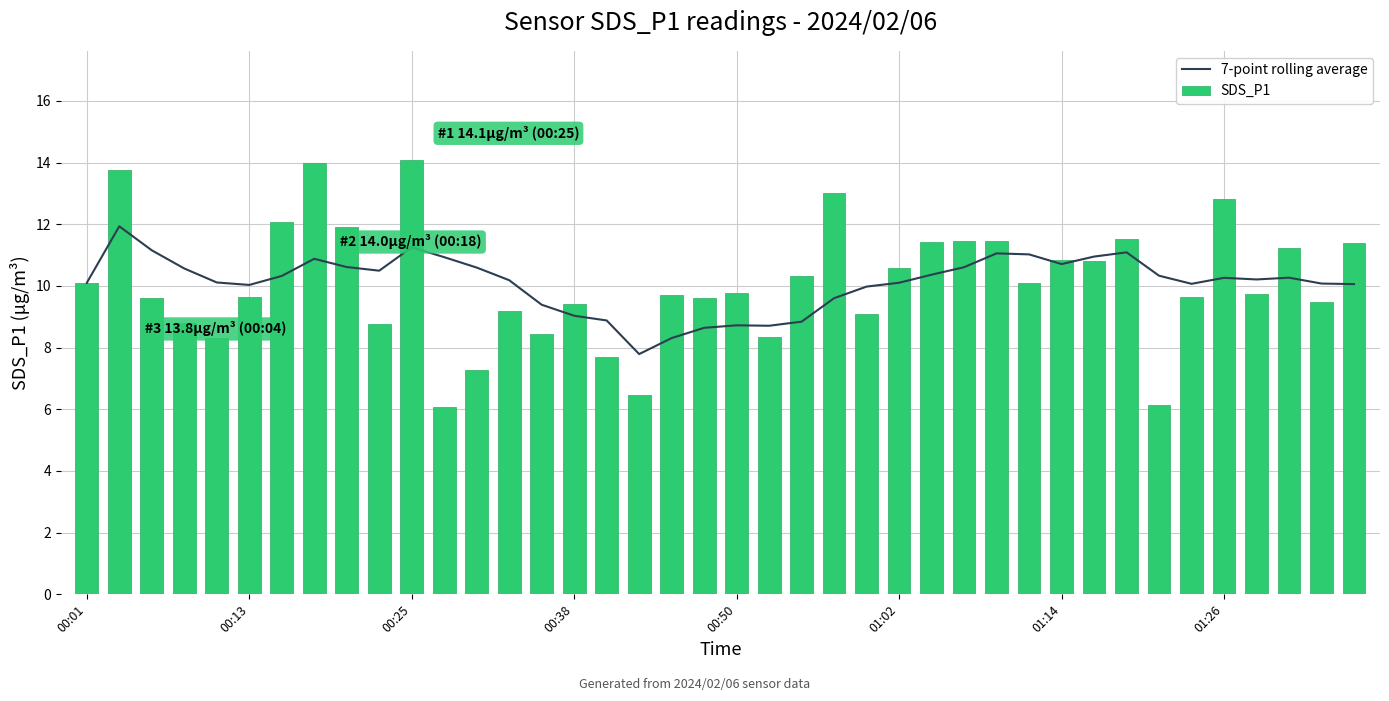

How many data points in 7-point rolling average are less than 10?

11